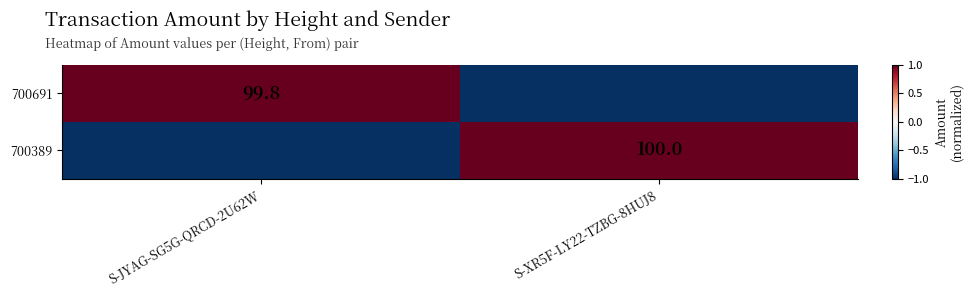

The value of 700389 at S-XR5F-LY22-TZBG-8HUJ8 is 100.0. True or false?

True